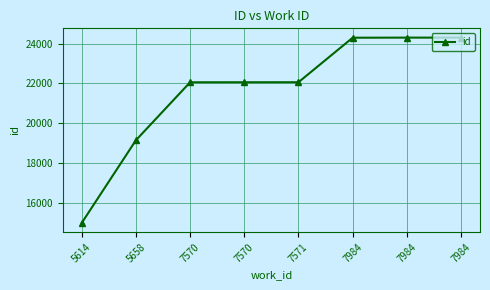

Where is the data nearest to the value 19653?

5658